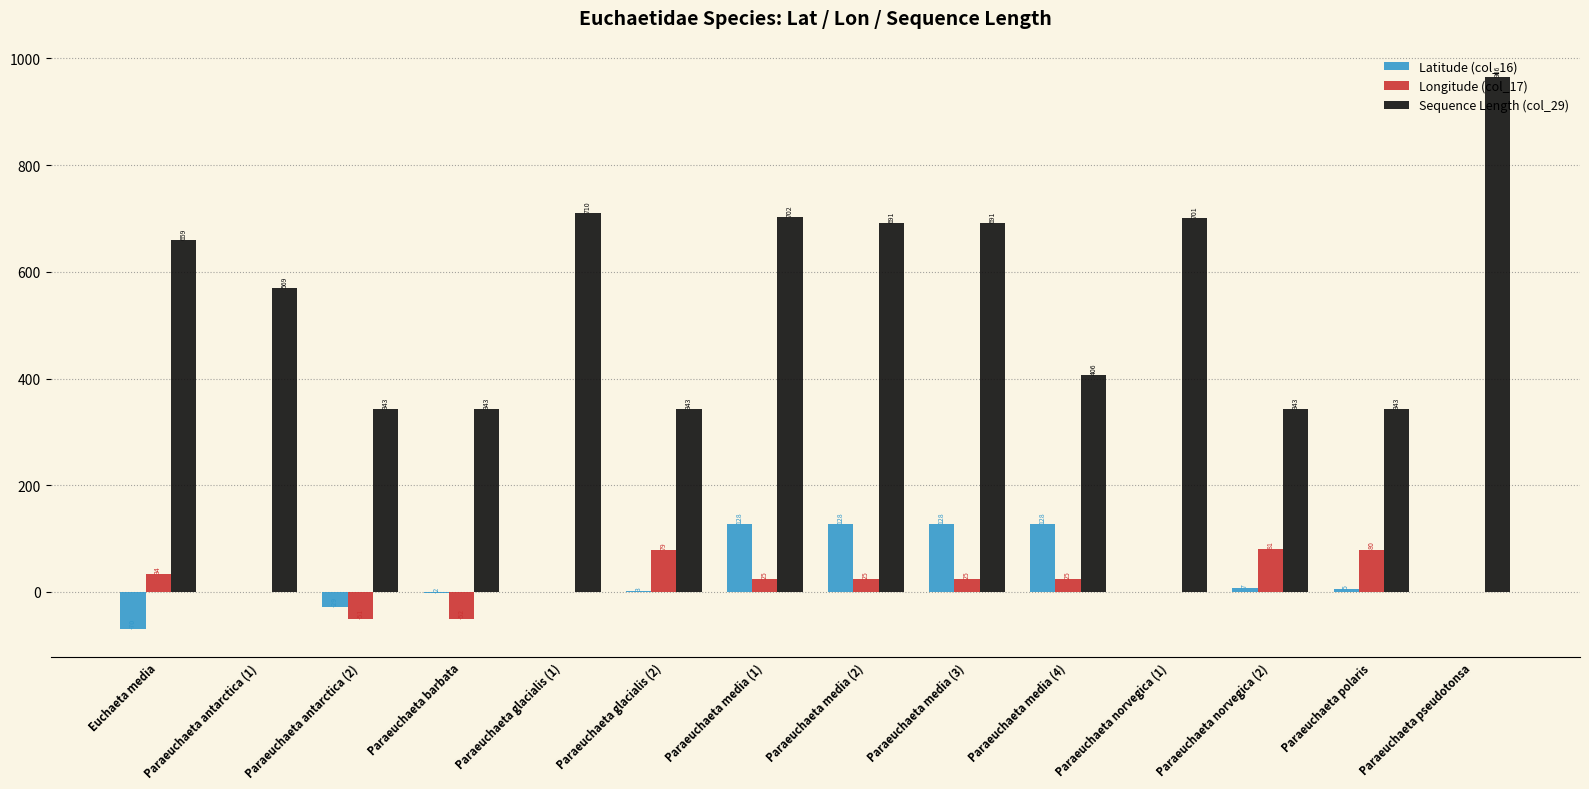

What is the difference between the Latitude (col_16) values at Paraeuchaeta glacialis (2) and Paraeuchaeta antarctica (2)?

31.6